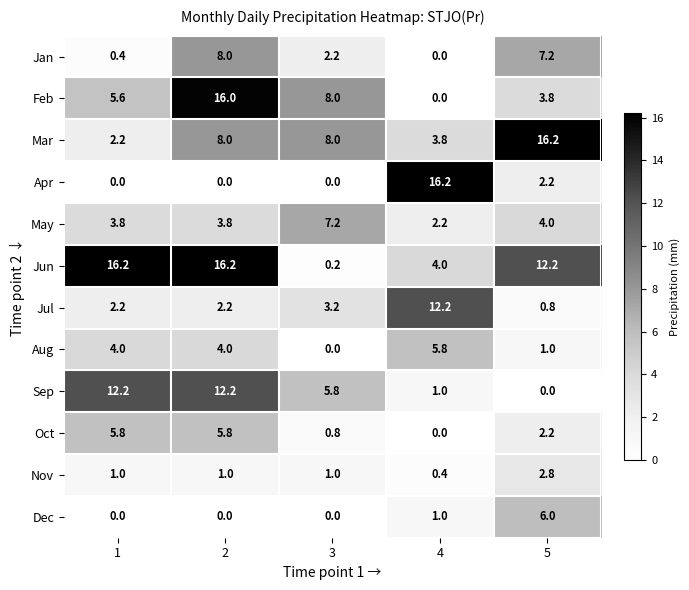

How many Oct values are between 0 and 5?

3